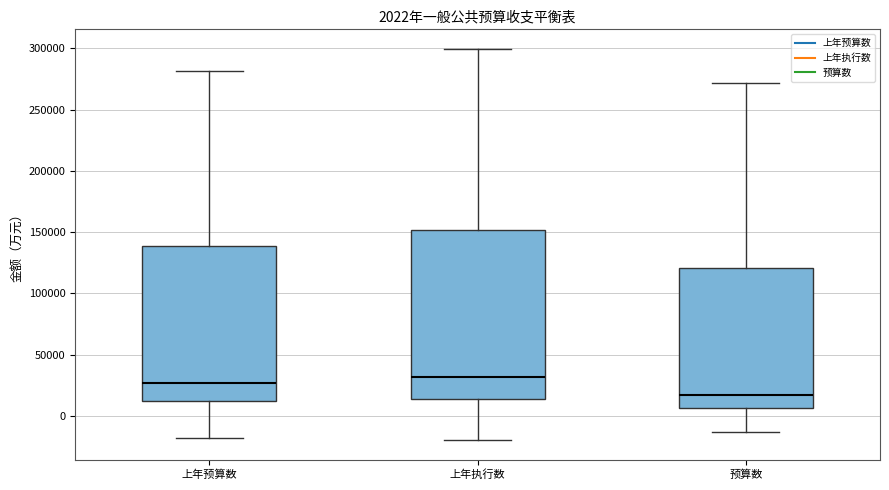

Comparing the boxes themselves (not the whiskers), which one is the tallest?

上年执行数